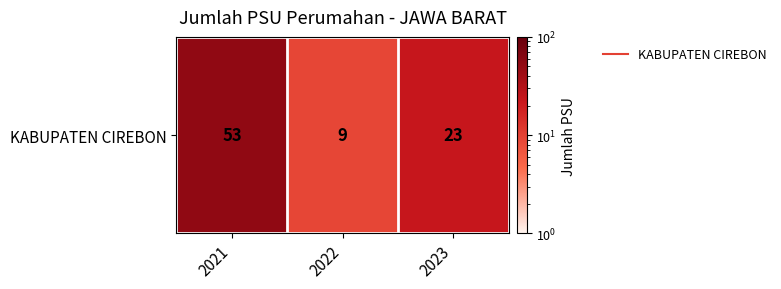

Reading left to right, list all the values displayed in this chart.

2021=53	2022=9	2023=23